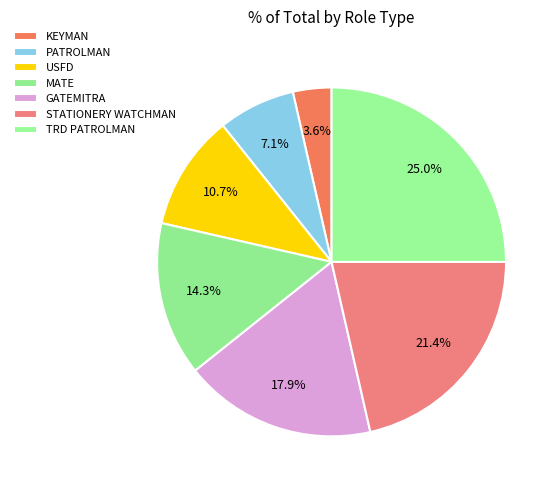

How much of the chart is everything except PATROLMAN?

92.9%